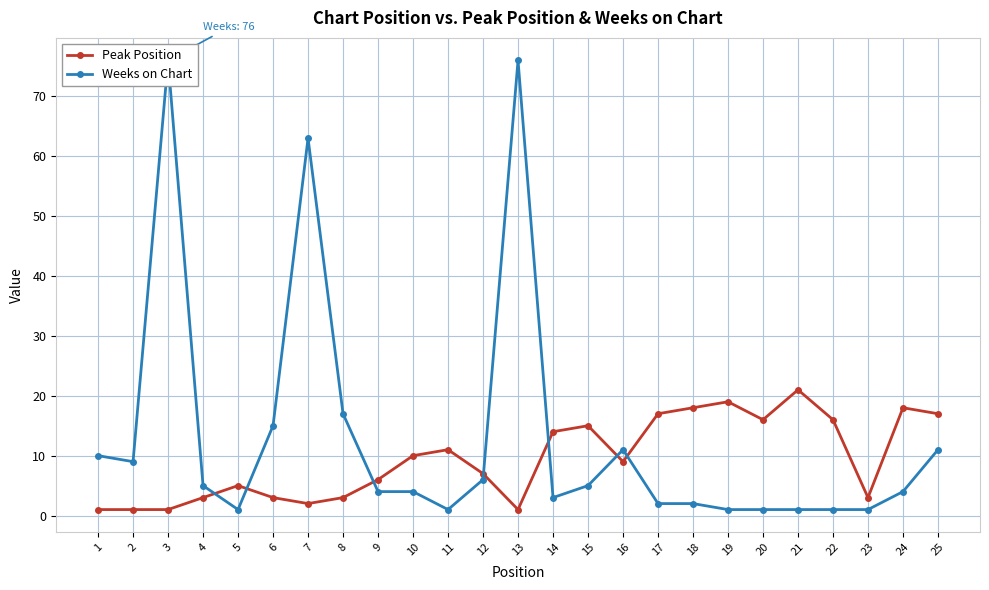

At which label does Weeks on Chart reach its minimum?

5